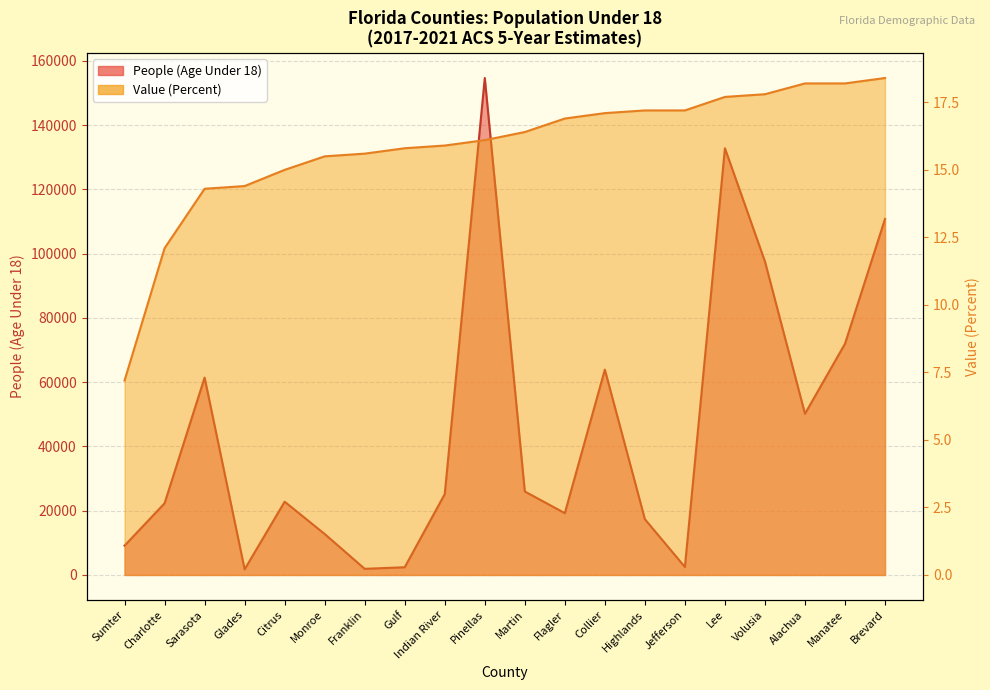

True or false: People (Age Under 18) has more than 2 points higher than both neighbors.

True